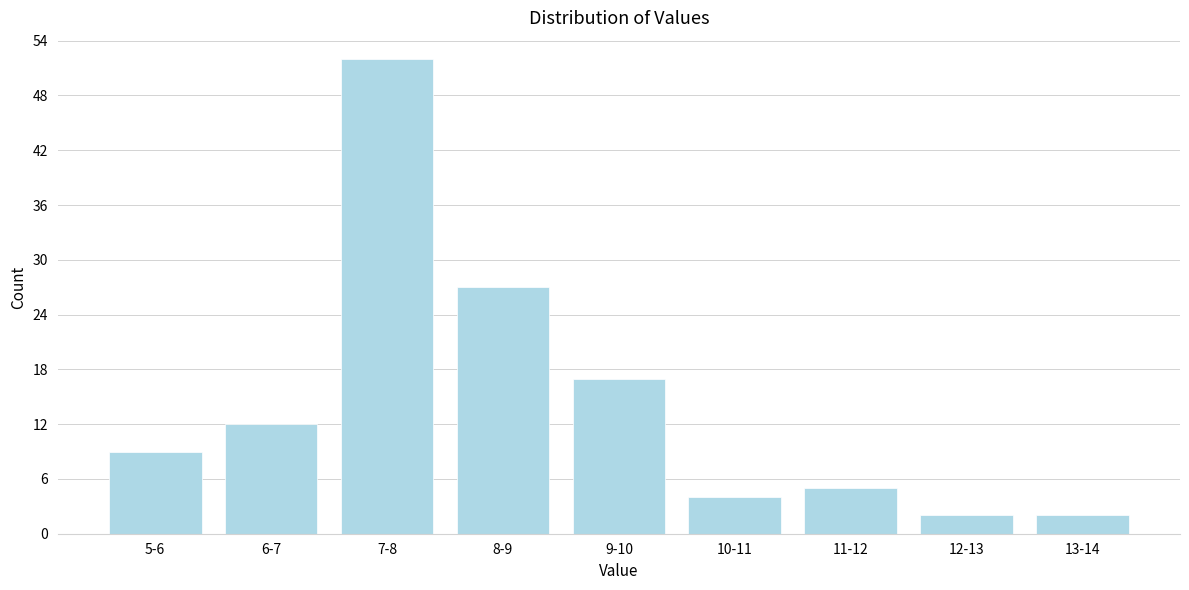

Reading left to right, extract all data points from this chart.

9	12	52	27	17	4	5	2	2